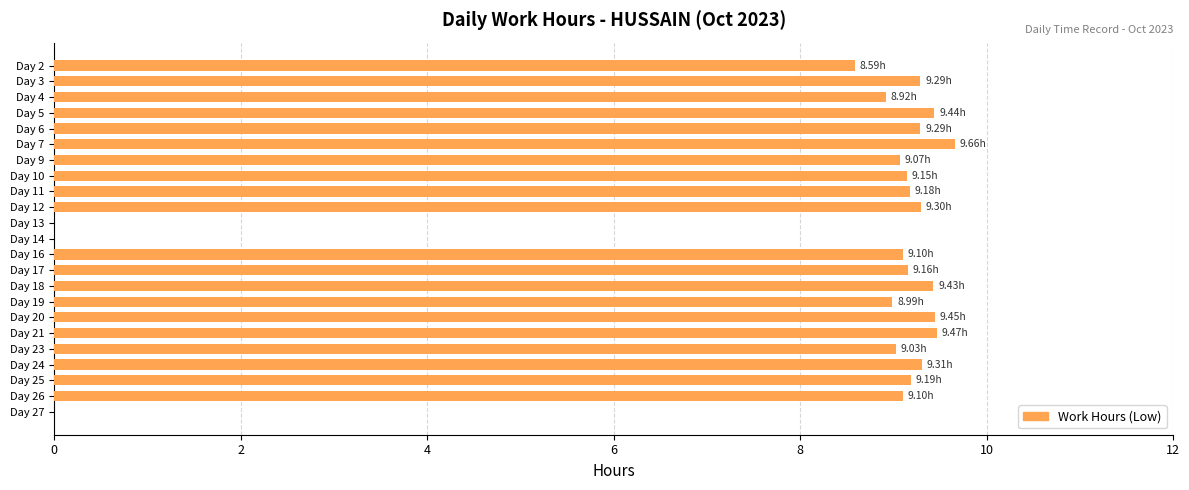

Approximately how many times larger is the value at Day 19 compared to Day 6?

1.0